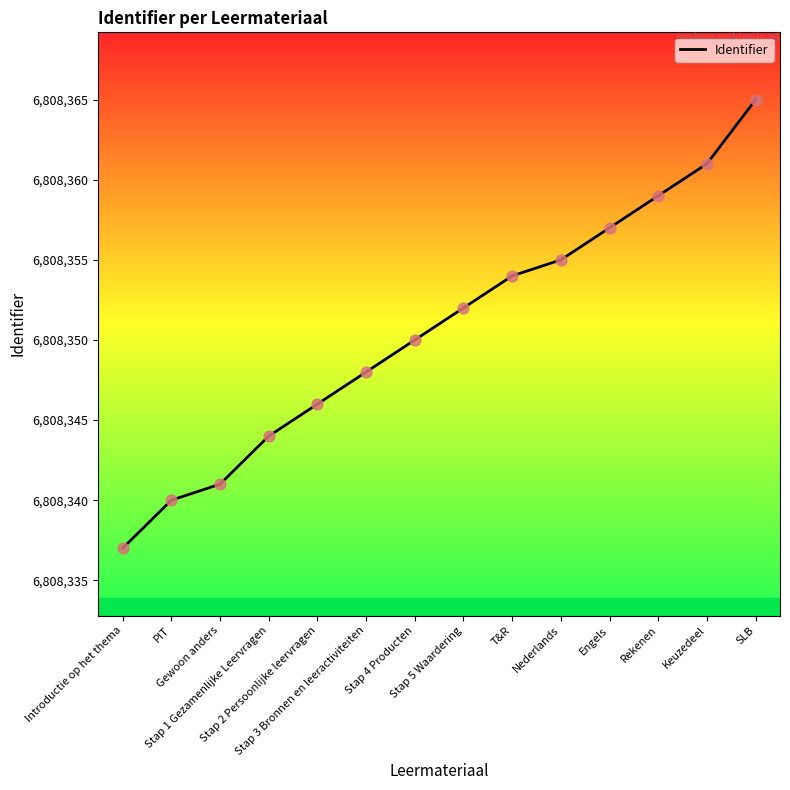

What is the ratio of the value at Engels to the value at Stap 1 Gezamenlijke Leervragen?

1.0